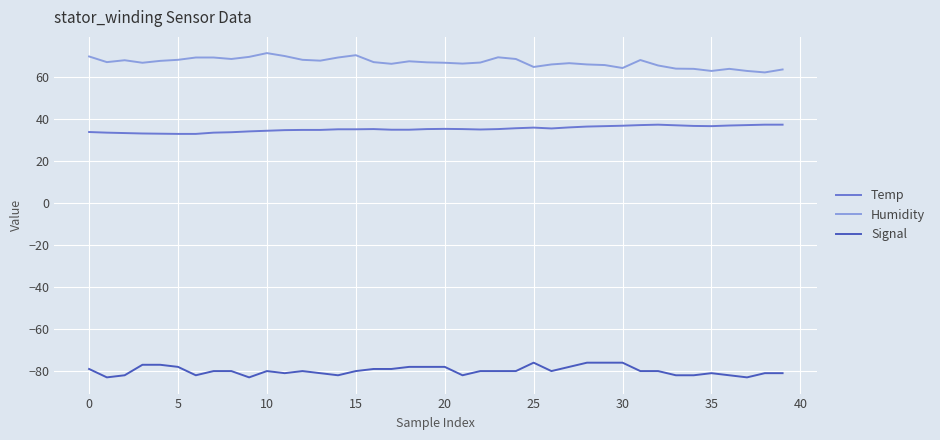

What is the greatest value displayed?

71.5